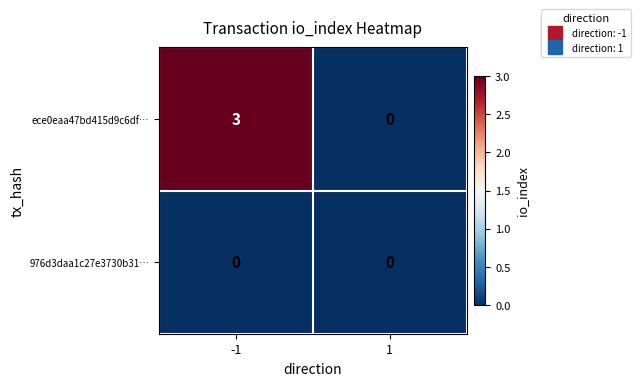

Reading left to right, list all the values displayed in this chart.

ece0eaa47bd415d9c6df…: 3	0
976d3daa1c27e3730b31…: 0	0